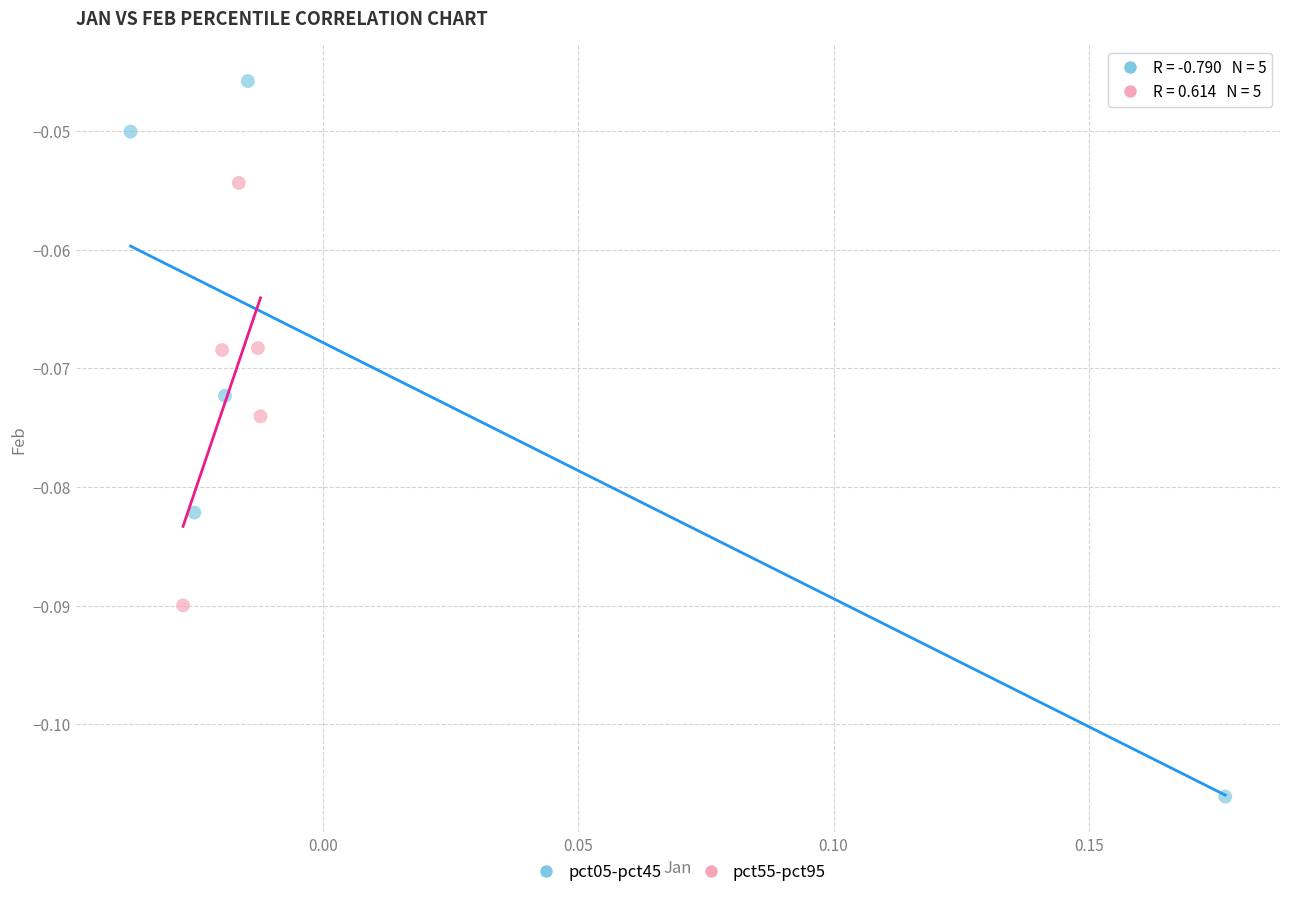

Which series has the widest spread of Y values?

pct05-pct45